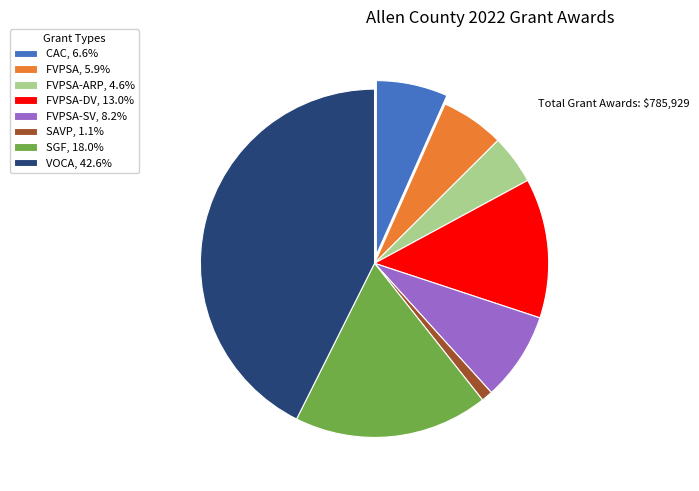

Approximately how many times larger is the value at FVPSA-ARP, 4.6% compared to SAVP, 1.1%?

4.3